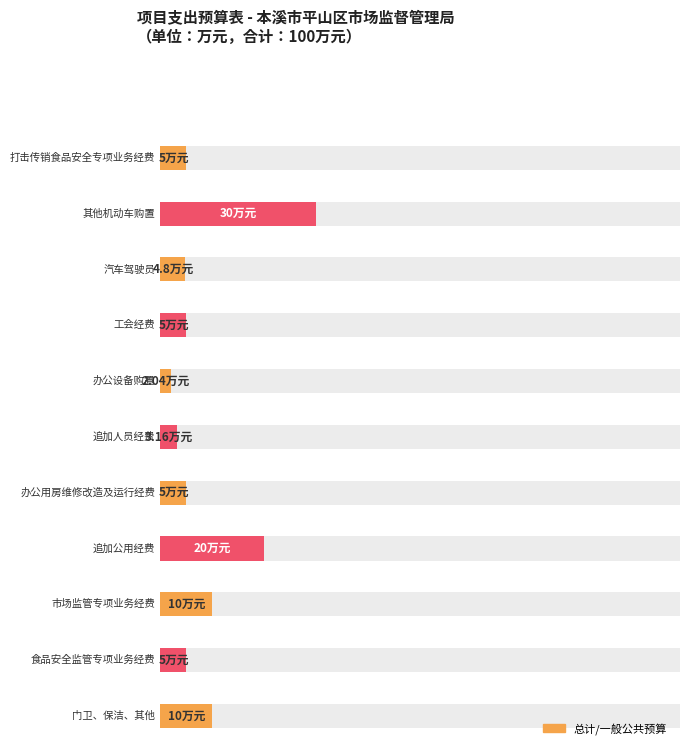

The value of 总计 at 其他机动车购置 is 30.0. True or false?

True